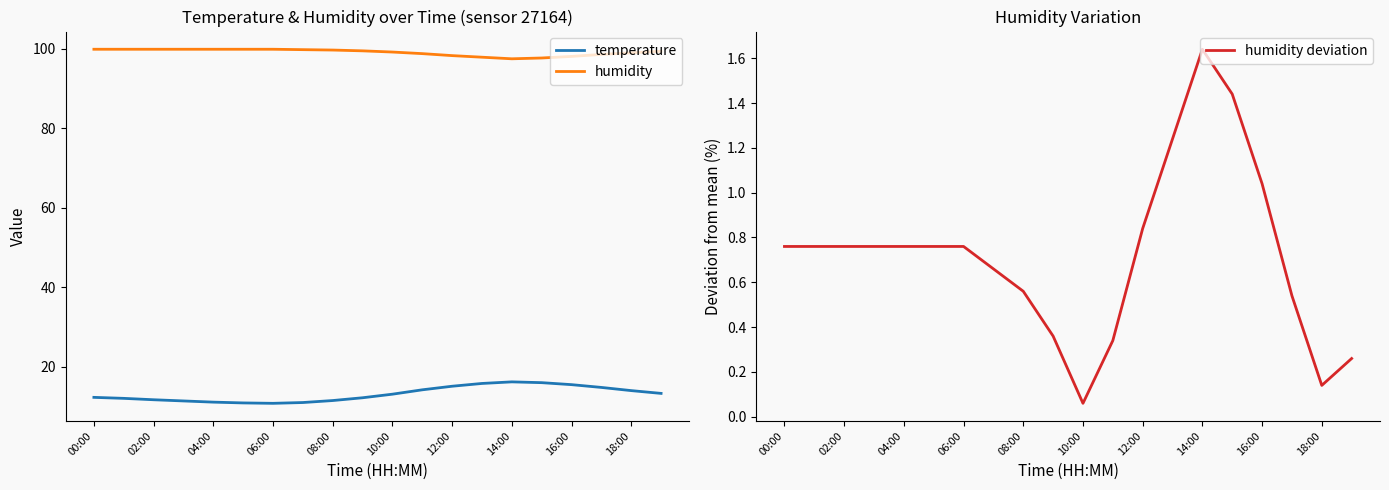

At how many categories does at least one series exceed 71?

20